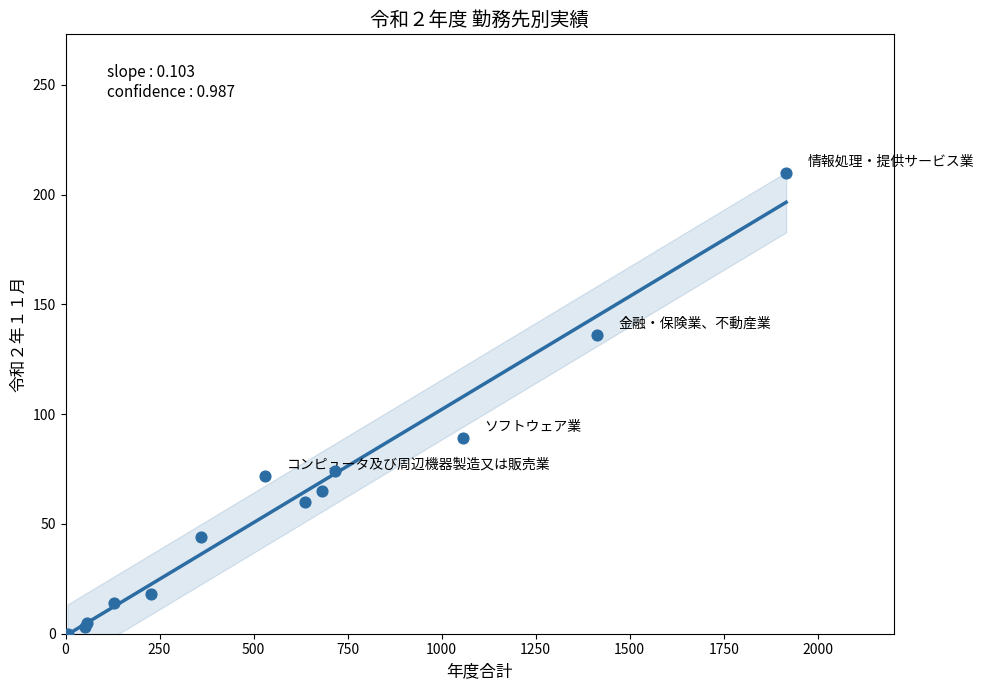

What Y value in the scatter plot is closest to 105?

89